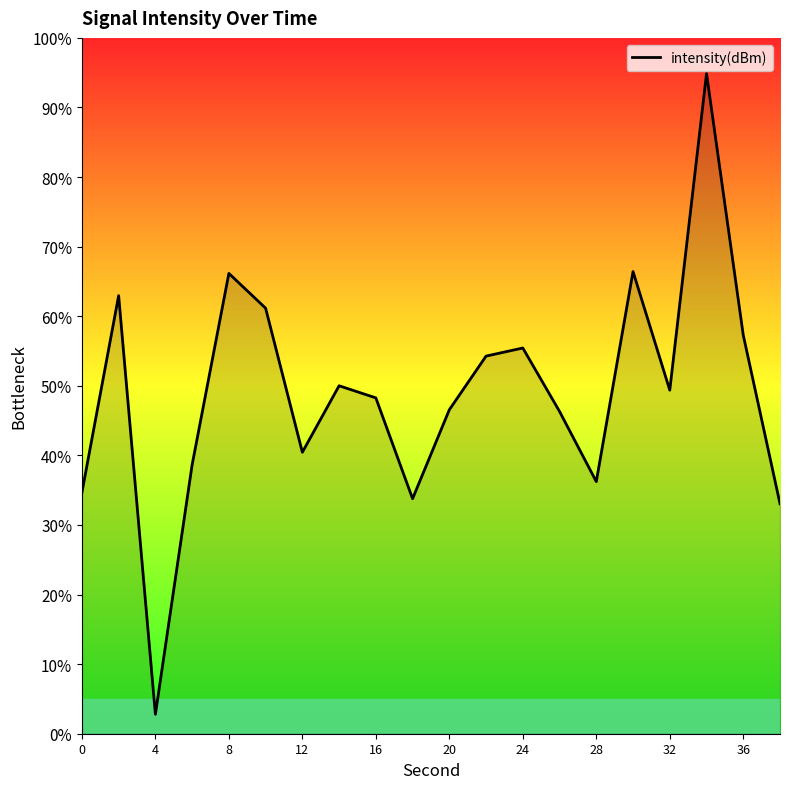

How many values exceed 49?

10